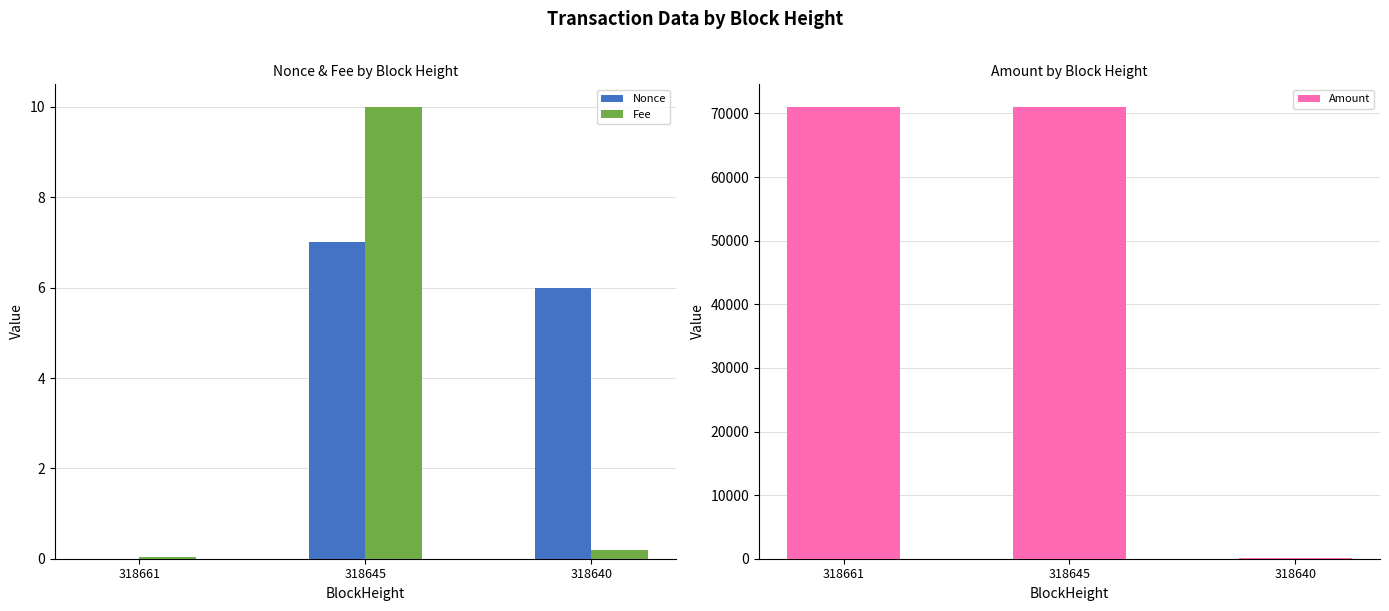

Count the number of data series in this chart.

3